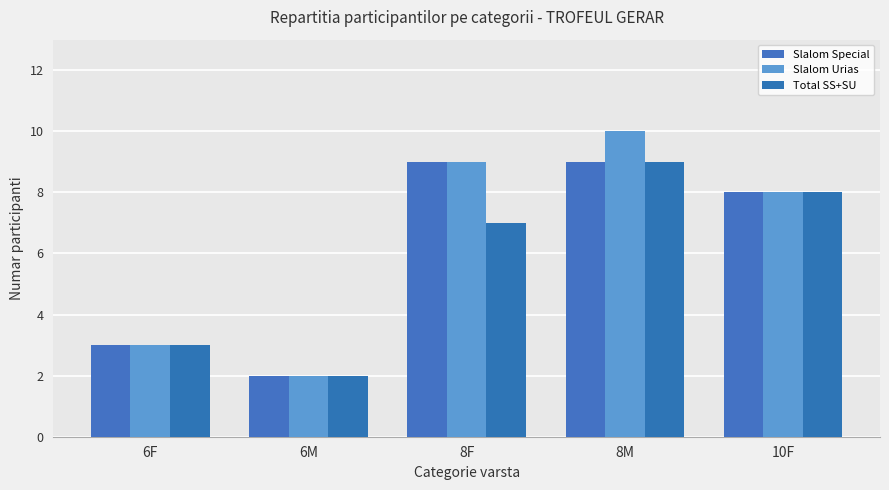

Reading right to left, what are all the values shown in this chart?

Slalom Special: 10F=8	8M=9	8F=9	6M=2	6F=3
Slalom Urias: 10F=8	8M=10	8F=9	6M=2	6F=3
Total SS+SU: 10F=8	8M=9	8F=7	6M=2	6F=3